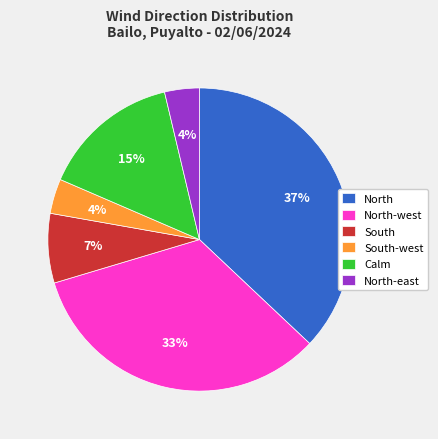

Which category has the biggest portion of the pie?

North